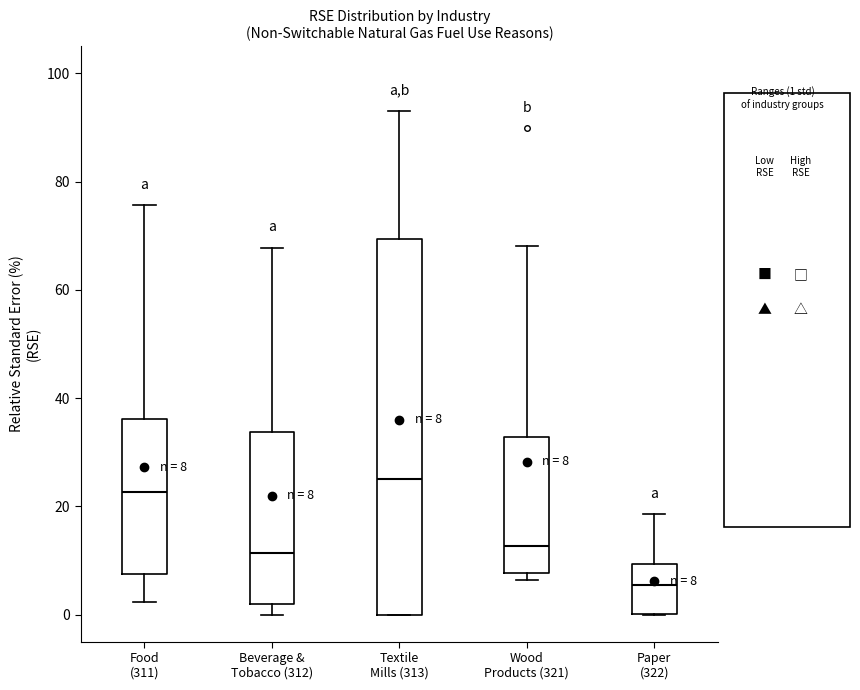

Which box has the highest median line?

Textile Mills (313)